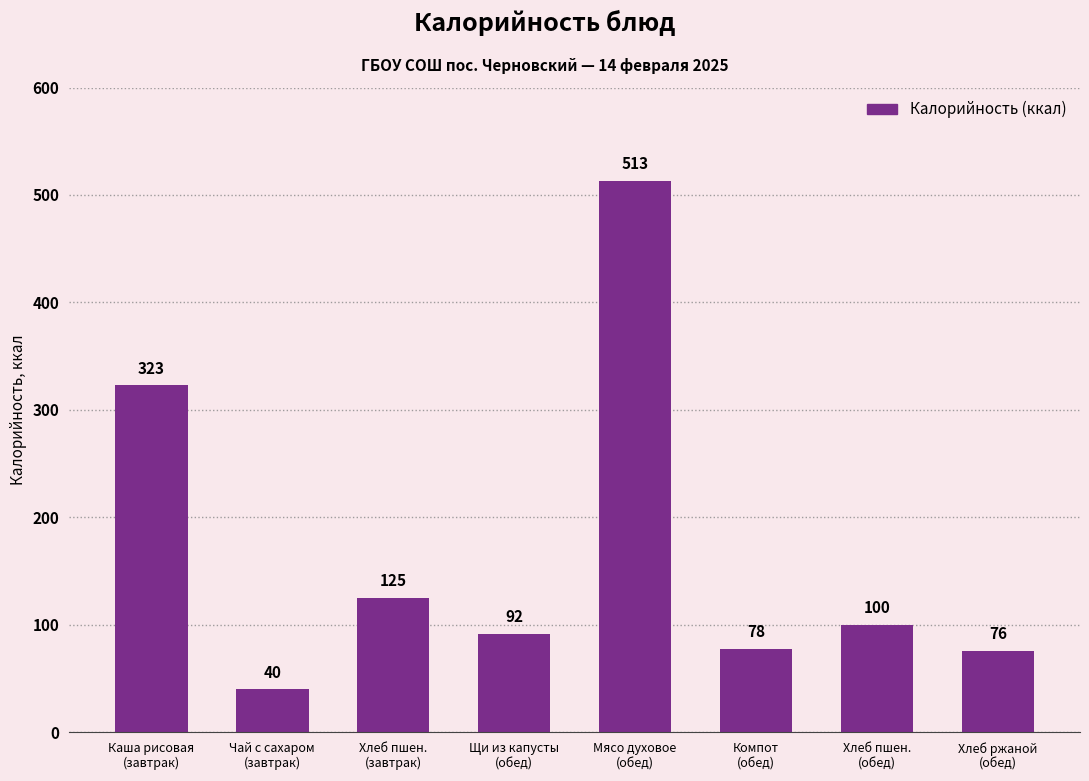

At which category does the chart reach its minimum across all series?

Чай с сахаром
(завтрак)